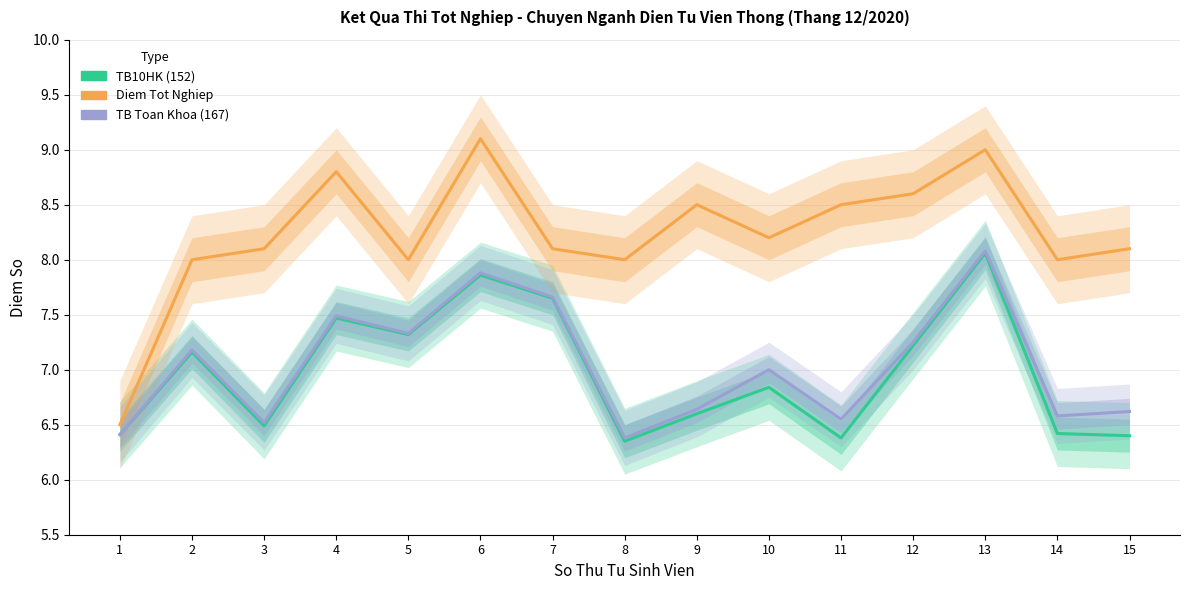

Where is the first local maximum for TB Toan Khoa (167)?

2